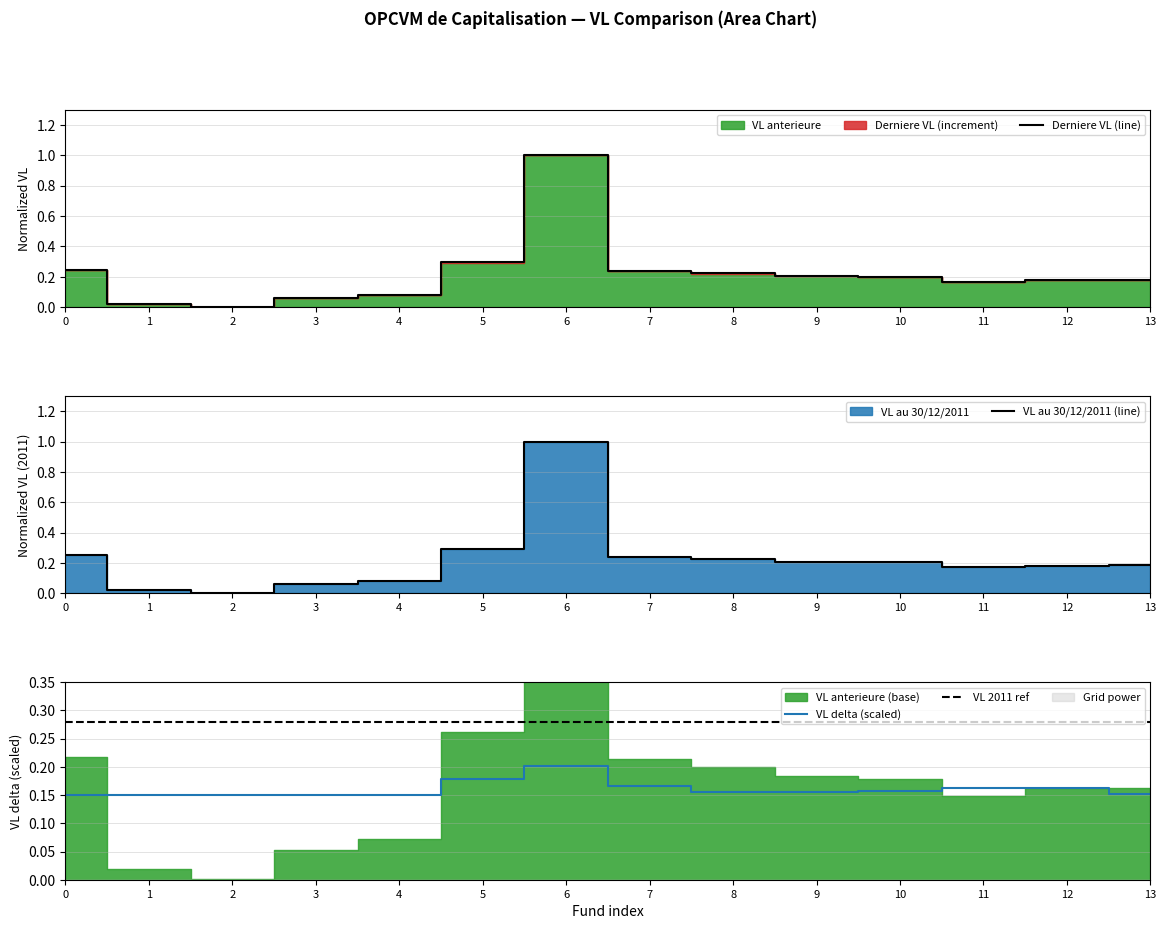

Reading right to left, what are all the values shown in this chart?

Derniere VL (line): 0.2	0.2	0.2	0.2	0.2	0.2	0.2	1.0	0.3	0.1	0.1	0.0	0.0	0.2
VL au 30/12/2011 (line): 0.2	0.2	0.2	0.2	0.2	0.2	0.2	1.0	0.3	0.1	0.1	0.0	0.0	0.3
VL delta (scaled): 0.2	0.2	0.2	0.2	0.2	0.2	0.2	0.2	0.2	0.2	0.2	0.2	0.2	0.2
VL 2011 ref: 0.3	0.3	0.3	0.3	0.3	0.3	0.3	0.3	0.3	0.3	0.3	0.3	0.3	0.3